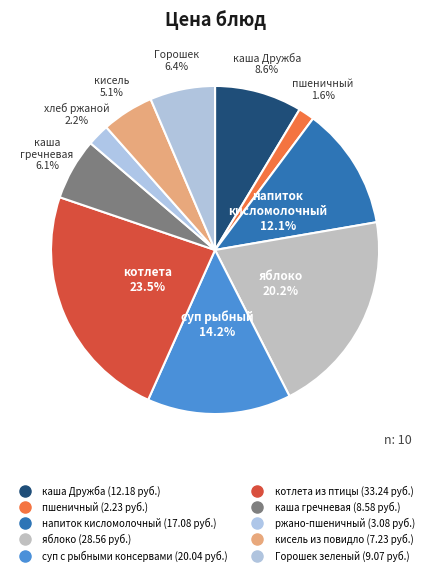

Rank the categories by value from lowest to highest.

пшеничный, ржано-пшеничный, кисель из повидло, каша гречневая, Горошек зеленый, каша Дружба, напиток кисломолочный, суп с рыбными консервами, яблоко, котлета из птицы